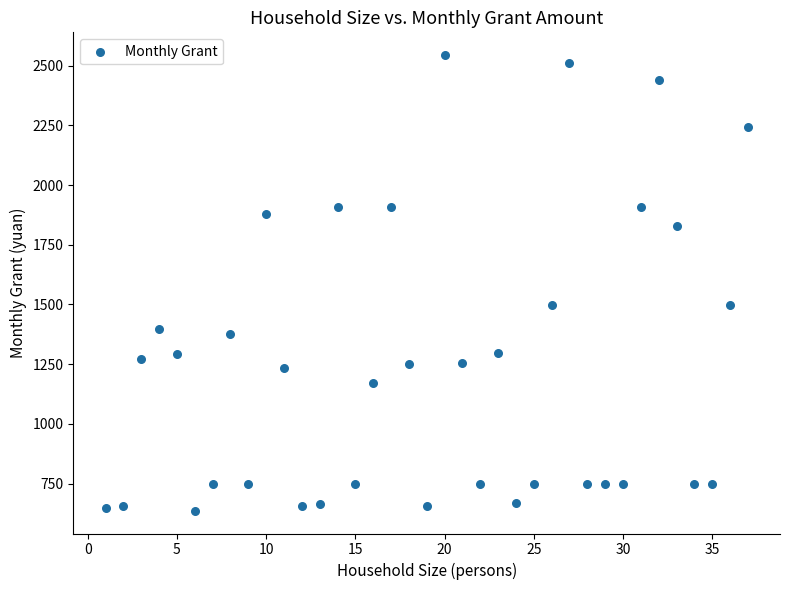

What is the range of X values (max minus min)?

36